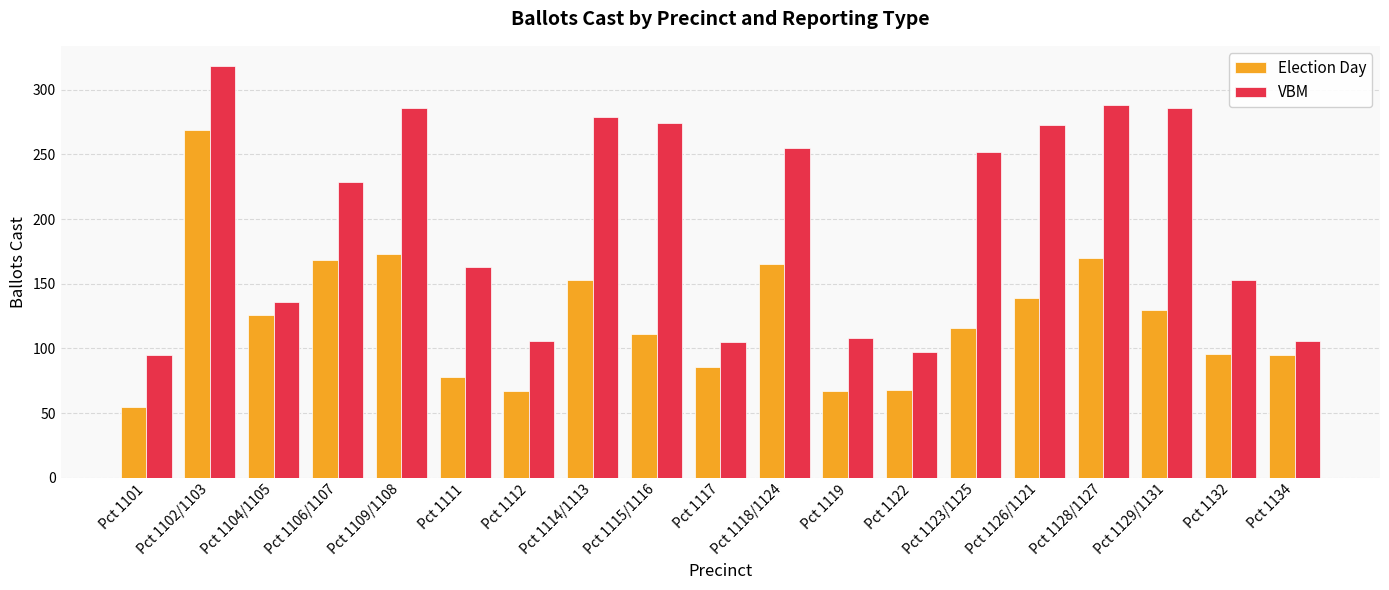

Rank the series by their maximum value, from lowest to highest.

Election Day, VBM